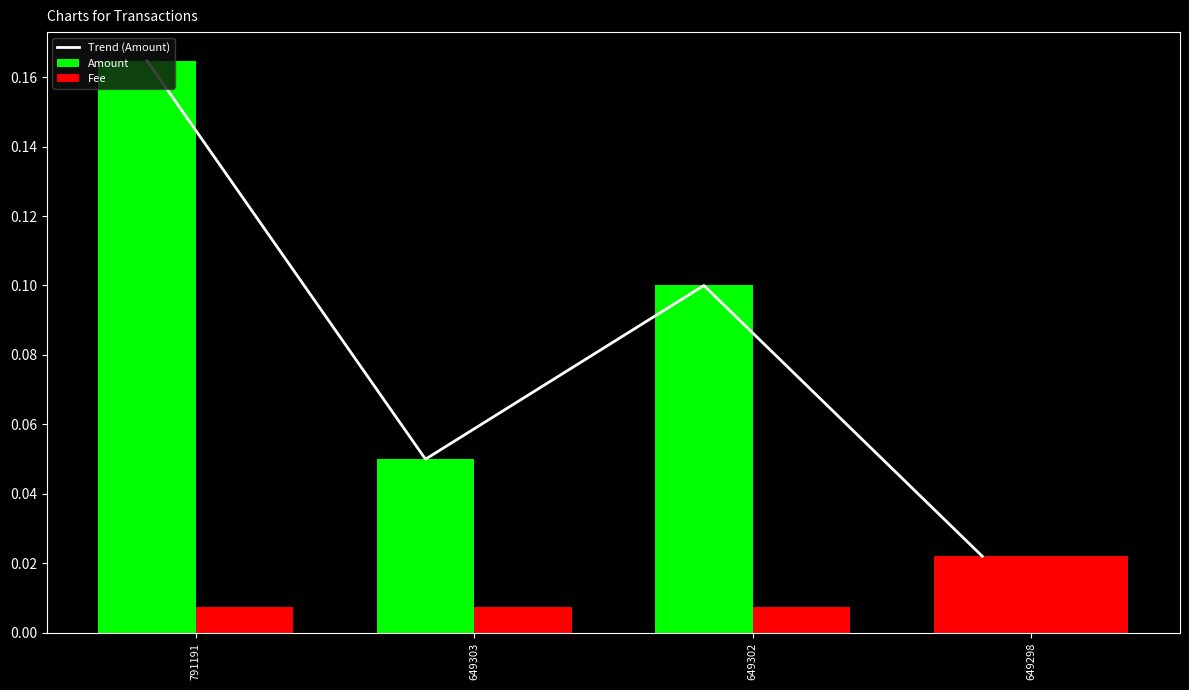

Rank the series by their maximum value, from lowest to highest.

Fee, Trend (Amount), Amount